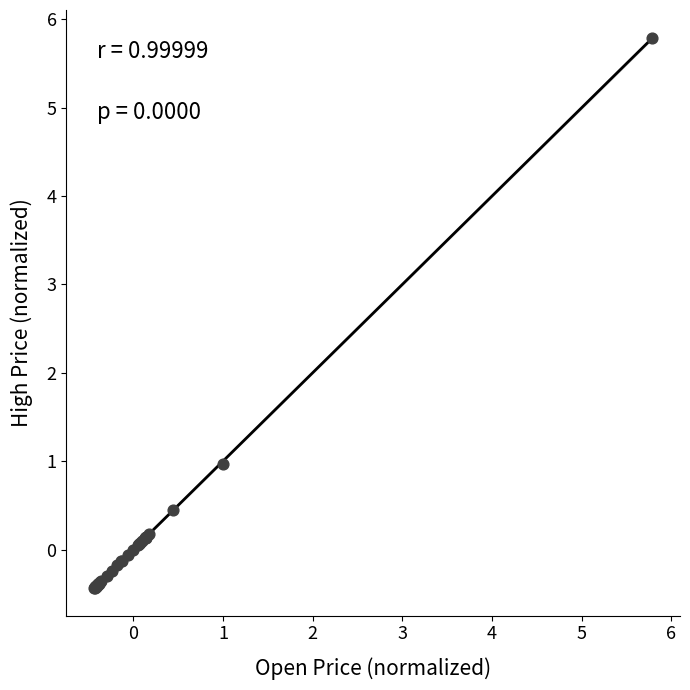

What Y value in the scatter plot is closest to 2?

1.0